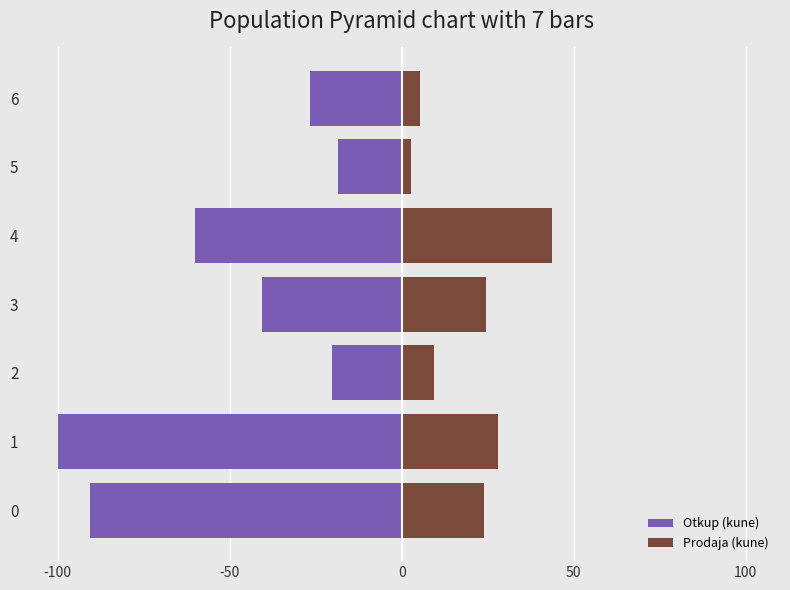

The value of Otkup (kune) at 3 is -40.7. True or false?

True